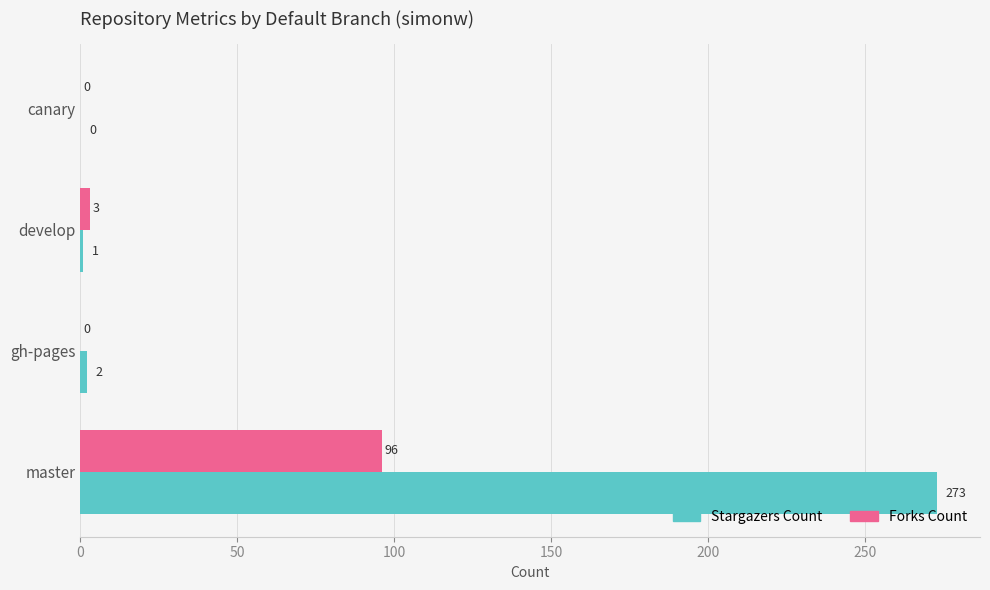

At which label is Forks Count closest to 48?

develop